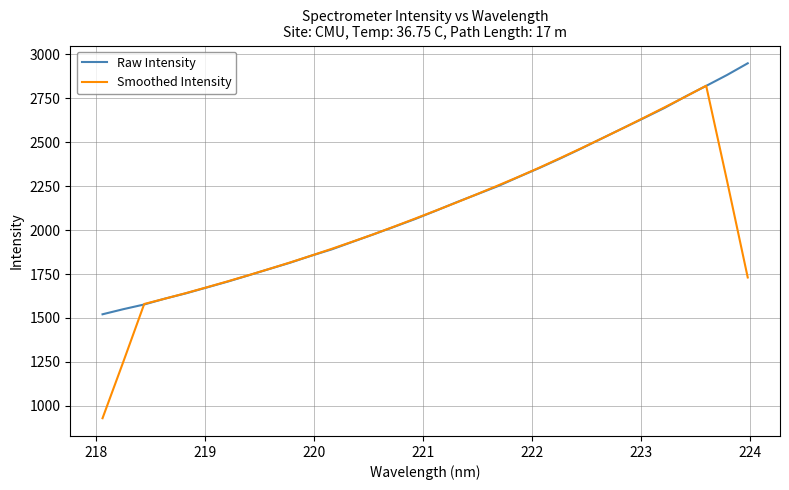

List the series in order of their peak value, lowest first.

Smoothed Intensity, Raw Intensity